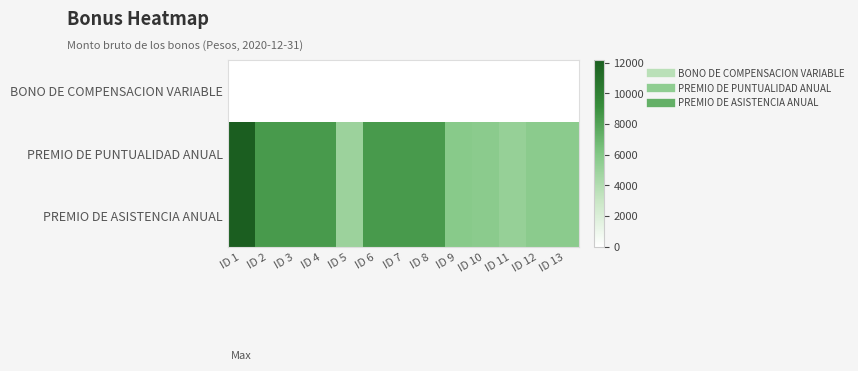

Between ID 7 and ID 11, which is larger?

ID 7